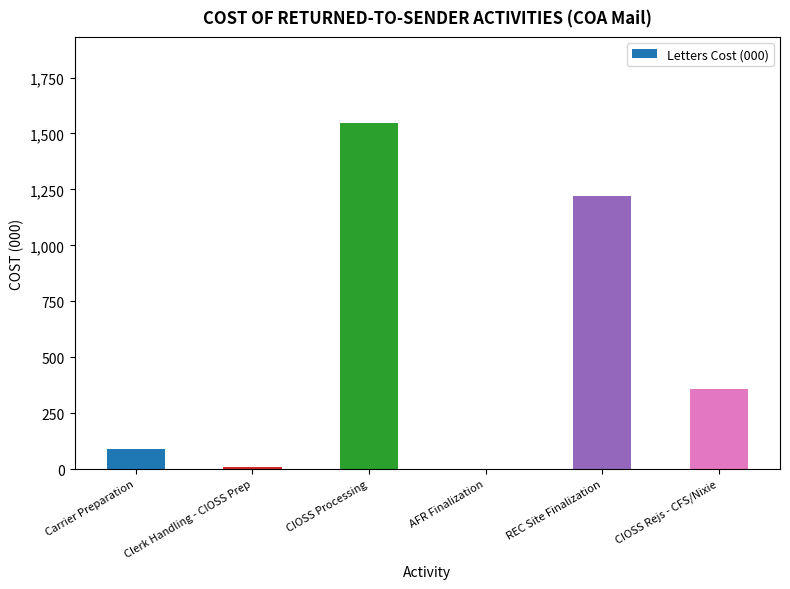

What is the approximate value at Carrier Preparation?

90.2